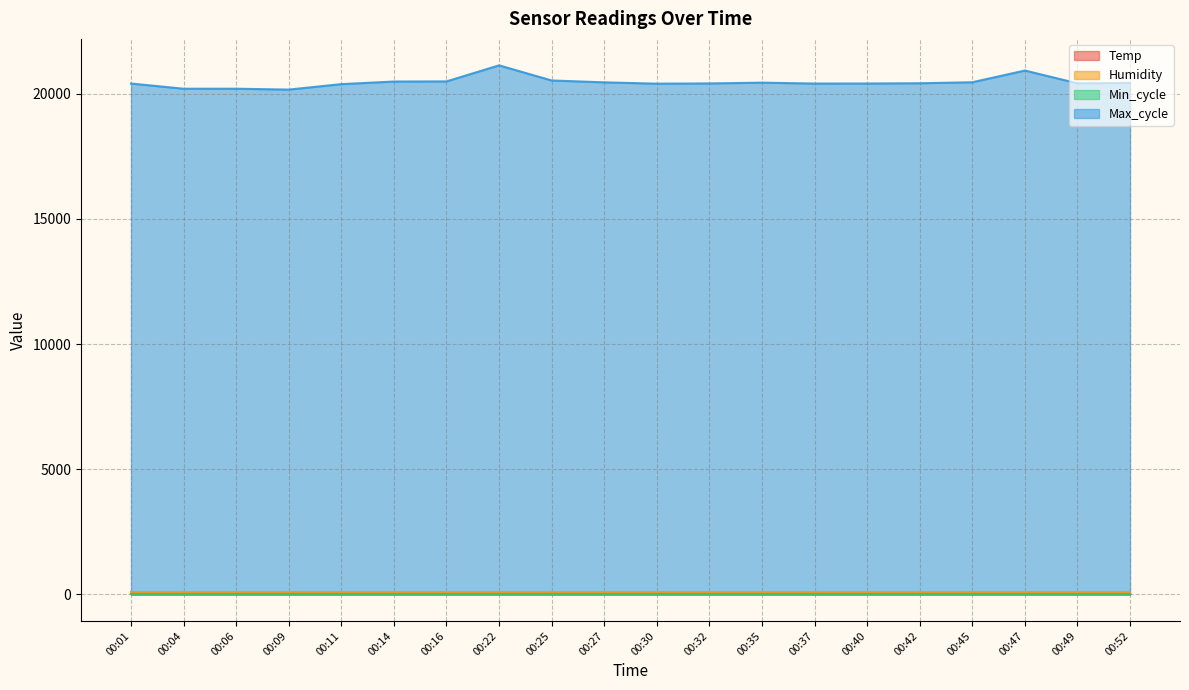

At which label is Max_cycle closest to 20644?

00:25